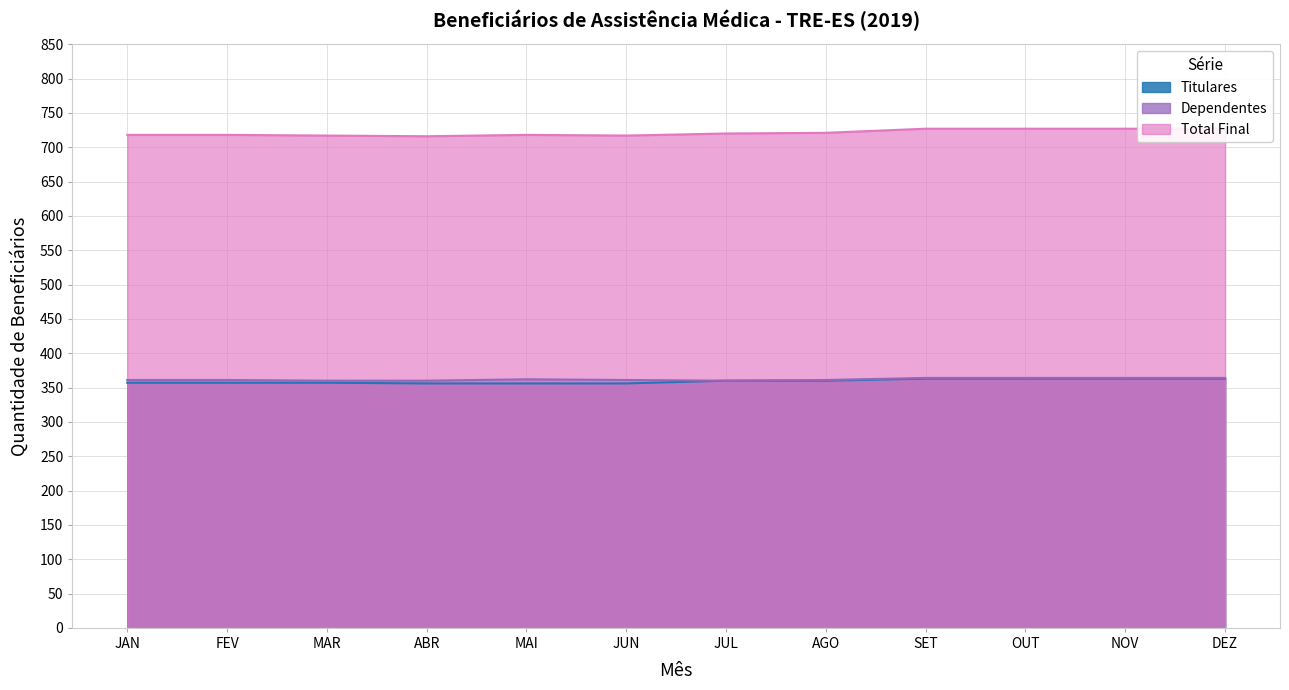

Reading right to left, extract all data points from this chart.

Titulares: DEZ=363	NOV=363	OUT=363	SET=363	AGO=360	JUL=360	JUN=356	MAI=356	ABR=356	MAR=357	FEV=357	JAN=357
Dependentes: DEZ=364	NOV=364	OUT=364	SET=364	AGO=361	JUL=360	JUN=361	MAI=362	ABR=360	MAR=360	FEV=361	JAN=361
Total Final: DEZ=727	NOV=727	OUT=727	SET=727	AGO=721	JUL=720	JUN=717	MAI=718	ABR=716	MAR=717	FEV=718	JAN=718